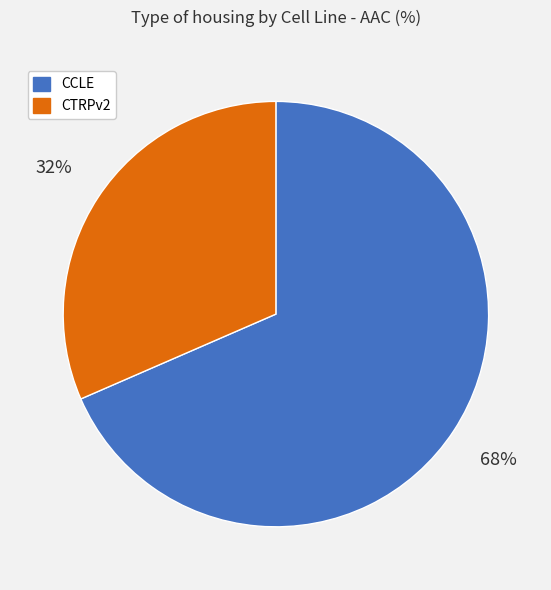

Does any single category account for the majority?

Yes